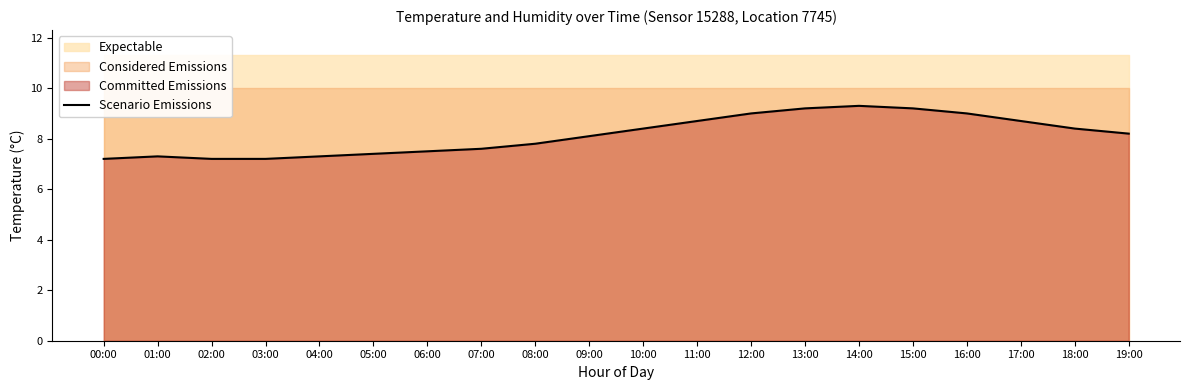

What is the maximum value shown in the chart?

9.3